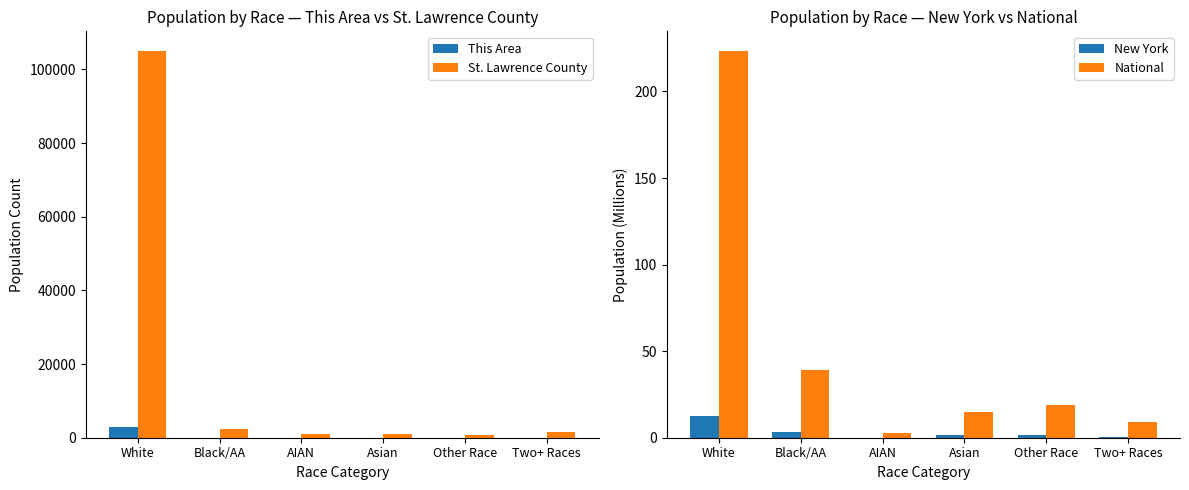

What is the highest value of the National series?

223.6